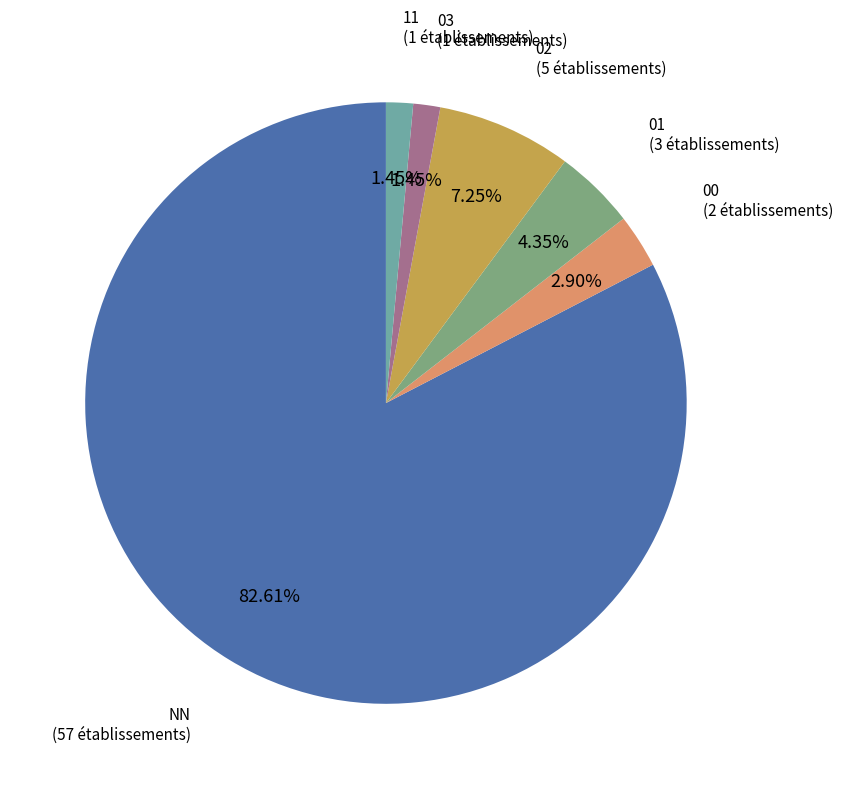

The 03 slice represents 1% of the pie. True or false?

True